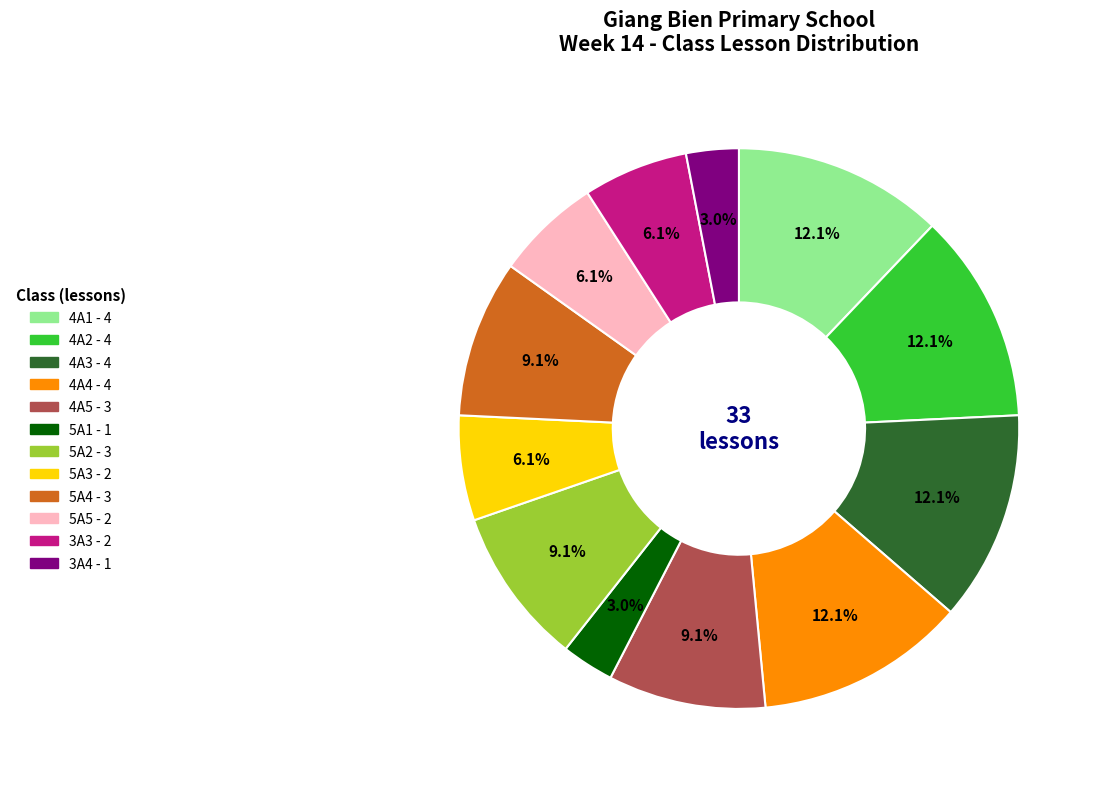

What percentage is NOT represented by 4A1?

87.9%